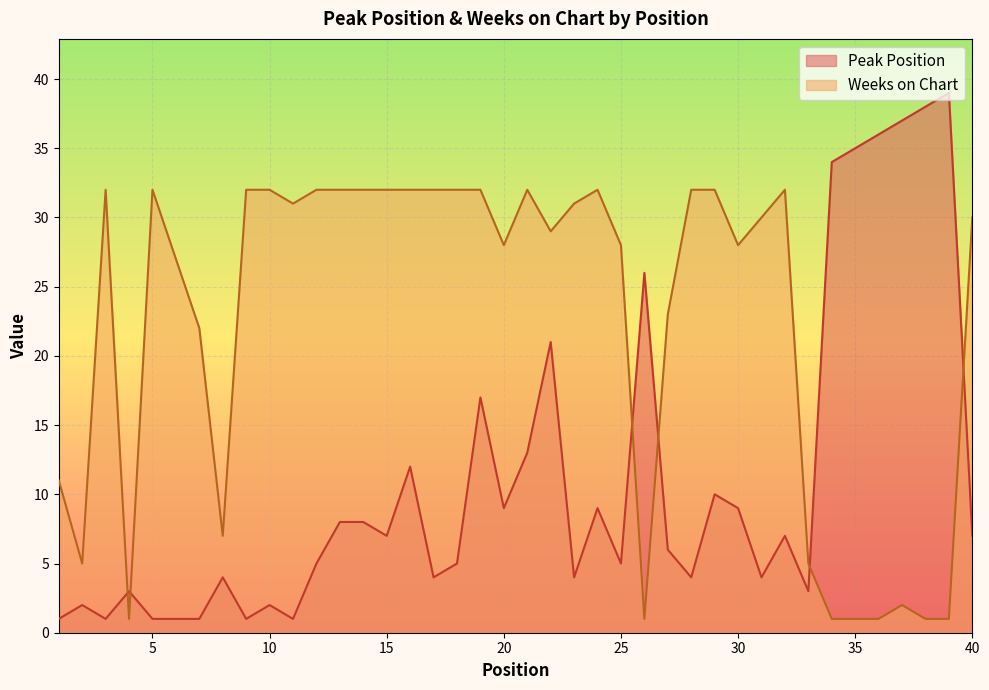

How many interior local peaks does the Peak Position series have?

12